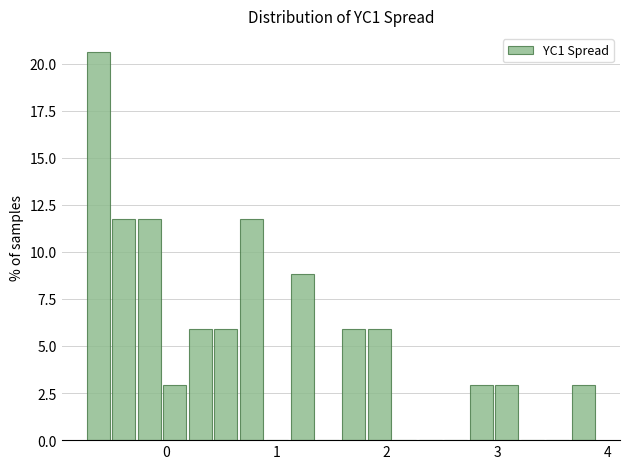

Around what value on the x-axis is the tallest bar? Give the approximate position of its centre, as read against the axis.

-0.6